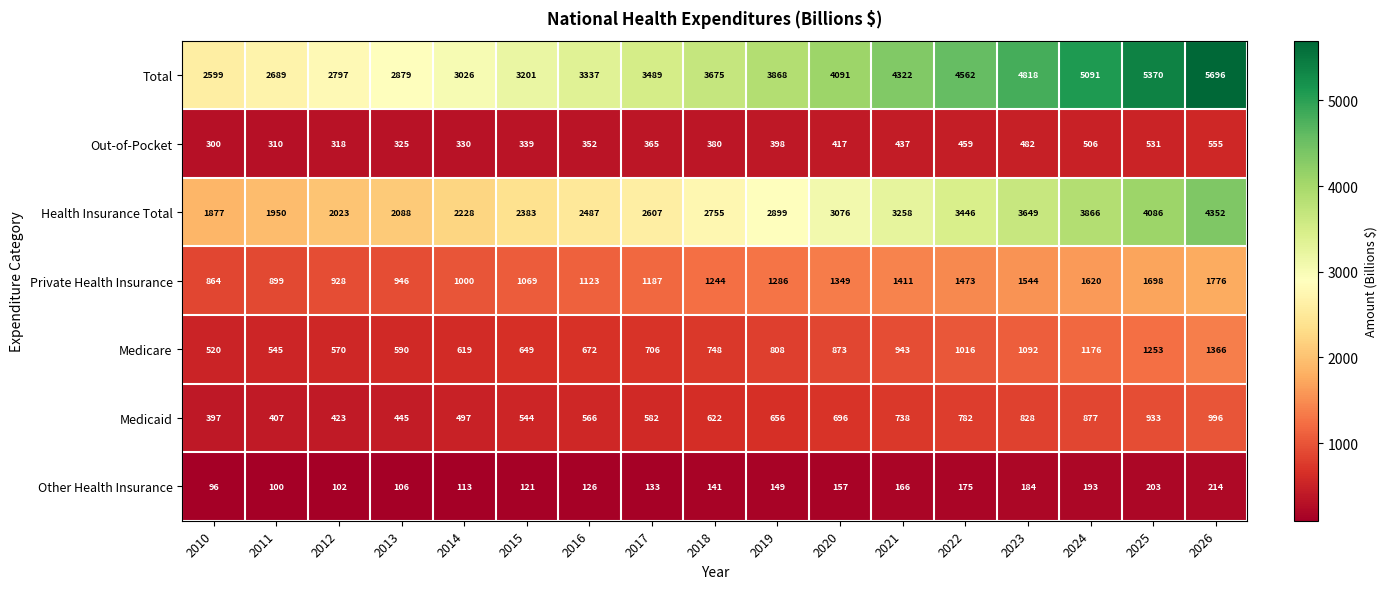

The Out-of-Pocket series shows 763 at 2026. True or false?

False